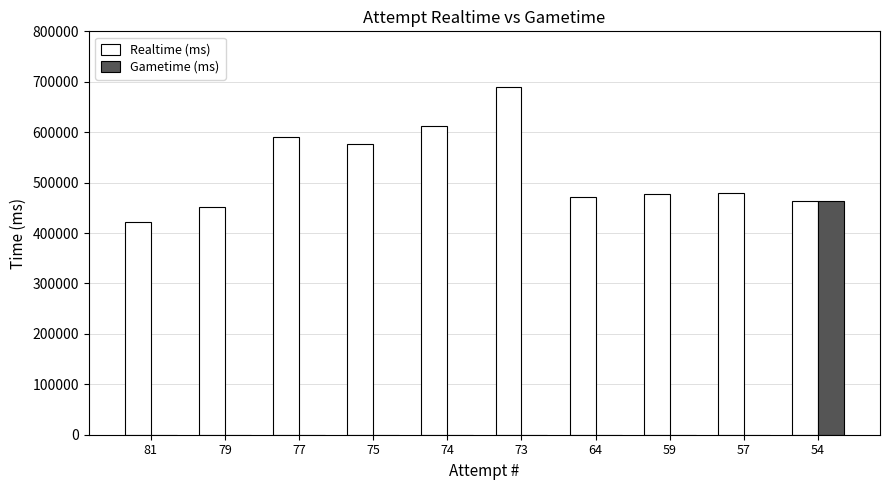

Between 75 and 64, which series saw the biggest shift?

Realtime (ms)